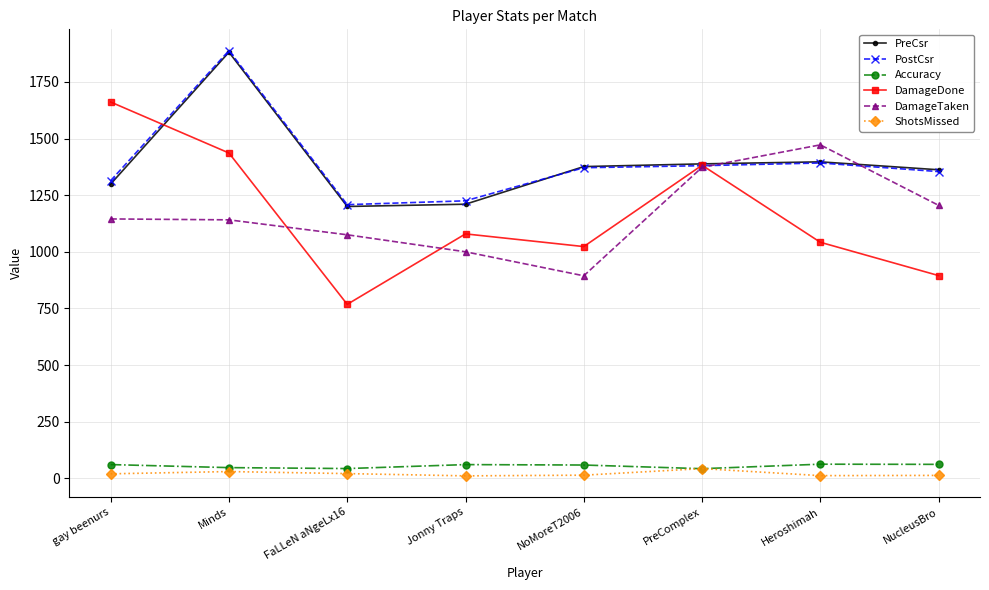

Where does the PostCsr series first go above 1371?

Minds